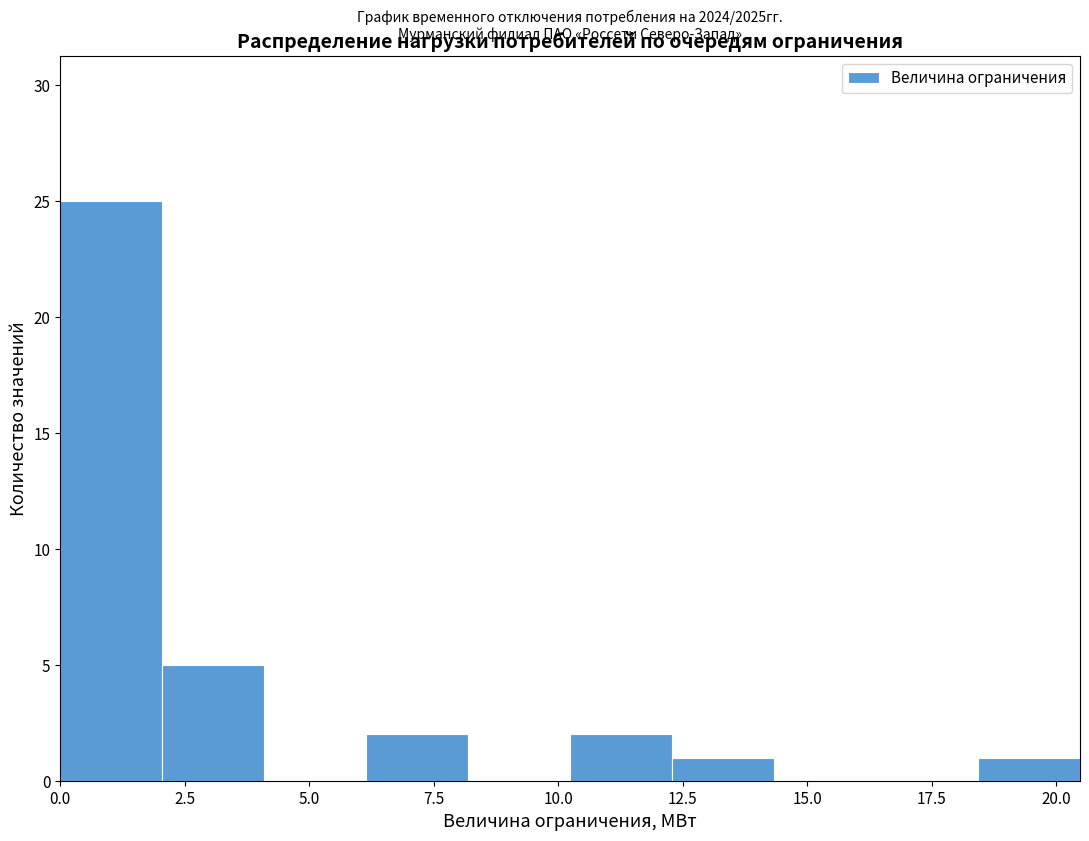

Which range on the x-axis has the tallest bar?

0.0 to 2.0